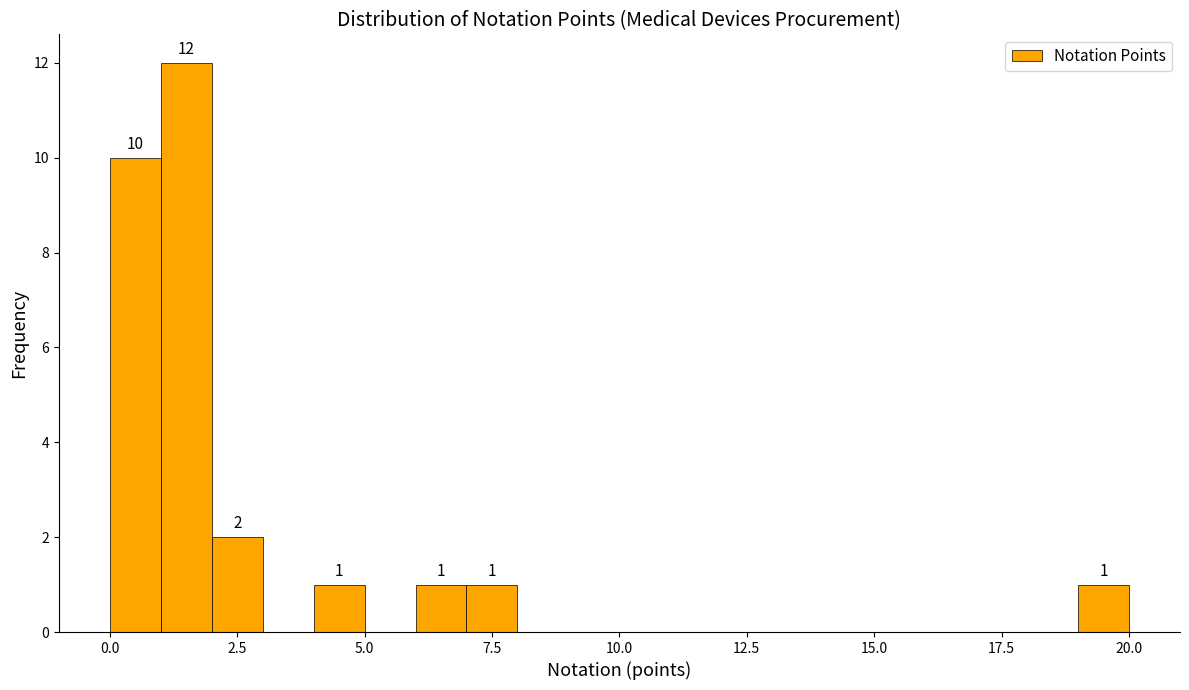

Read against the x-axis, roughly where is the centre of the tallest bar?

1.5